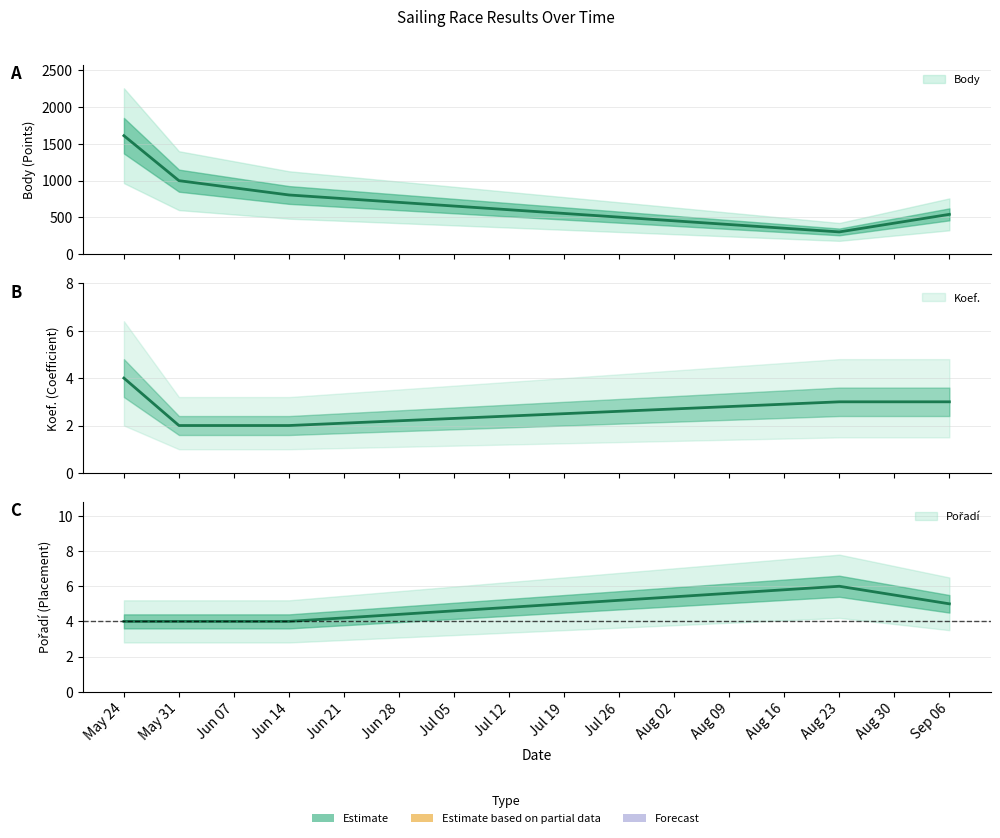

At which label is Pořadí closest to 5?

Sep 06